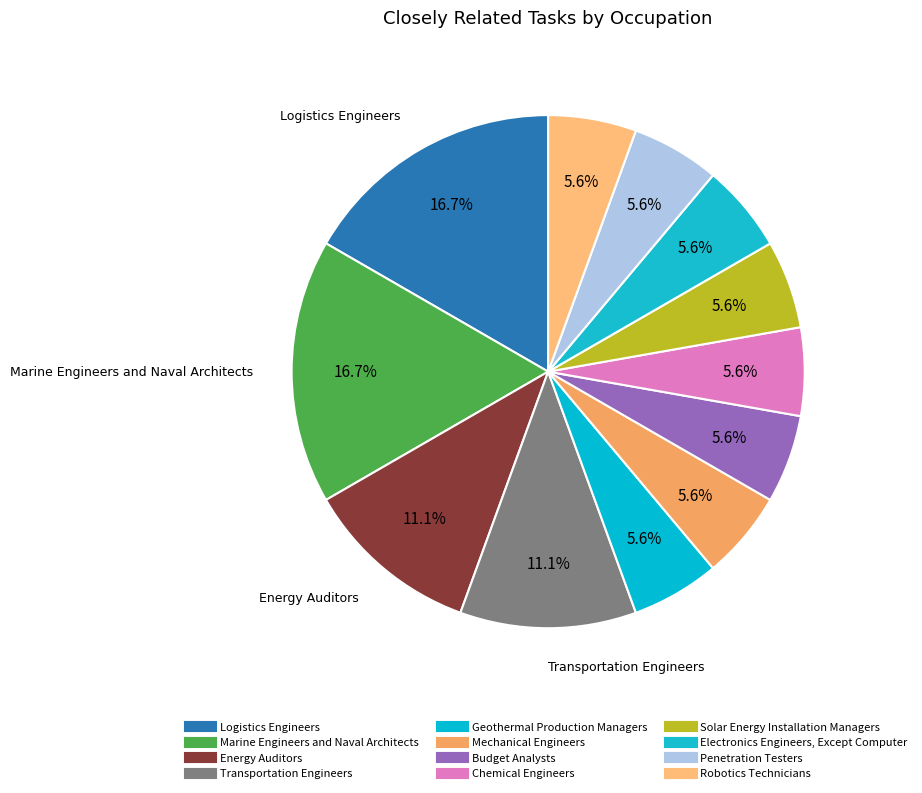

How many segments does this pie chart have?

12